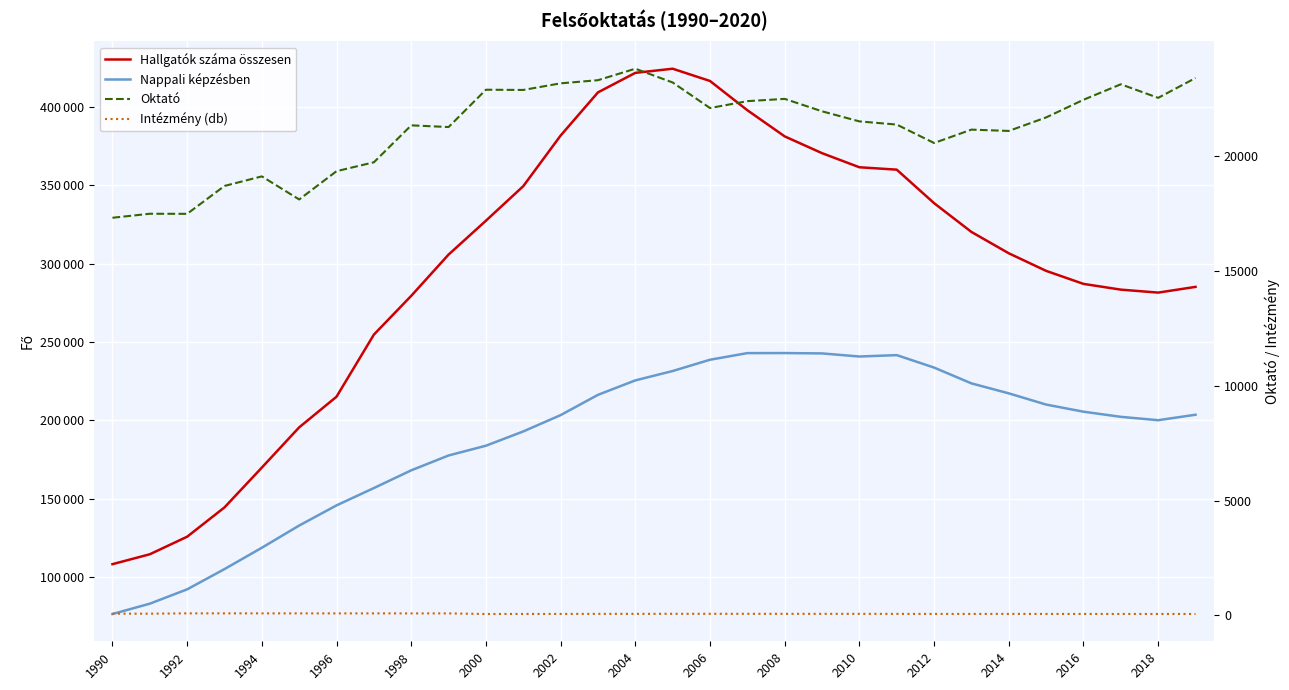

Reading left to right, what are all the values shown in this chart?

Hallgatók száma összesen: 108376	114690	125874	144560	169940	195586	215115	254693	279397	305702	327289	349301	381560	409075	421520	424161	416348	397704	381033	370331	361347	359824	338467	320124	306524	295316	287018	283350	281461	285110
Nappali képzésben: 76601	83191	92328	105240	118847	132997	145843	156894	168183	177654	183876	192974	203379	216296	225512	231482	238674	242893	242928	242701	240727	241614	233678	223604	217248	210103	205560	202278	200130	203625
Oktató: 17302	17477	17473	18687	19103	18098	19329	19716	21323	21249	22873	22863	23151	23288	23787	23188	22076	22376	22475	21934	21495	21357	20555	21137	21080	21668	22436	23110	22519	23383
Intézmény (db): 77	77	91	91	91	90	89	90	89	89	62	65	66	68	69	71	71	71	70	69	69	68	66	66	67	66	65	64	64	64